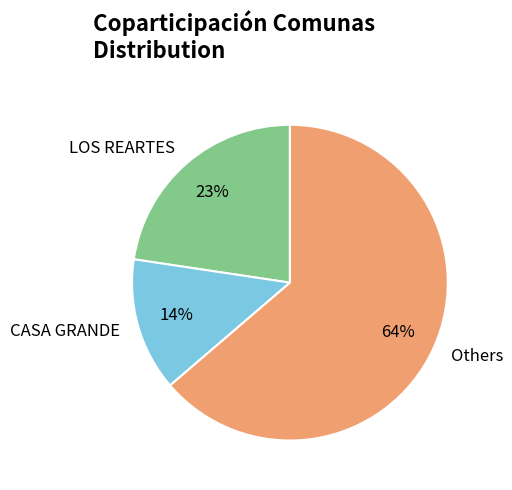

How many segments does this pie chart have?

3